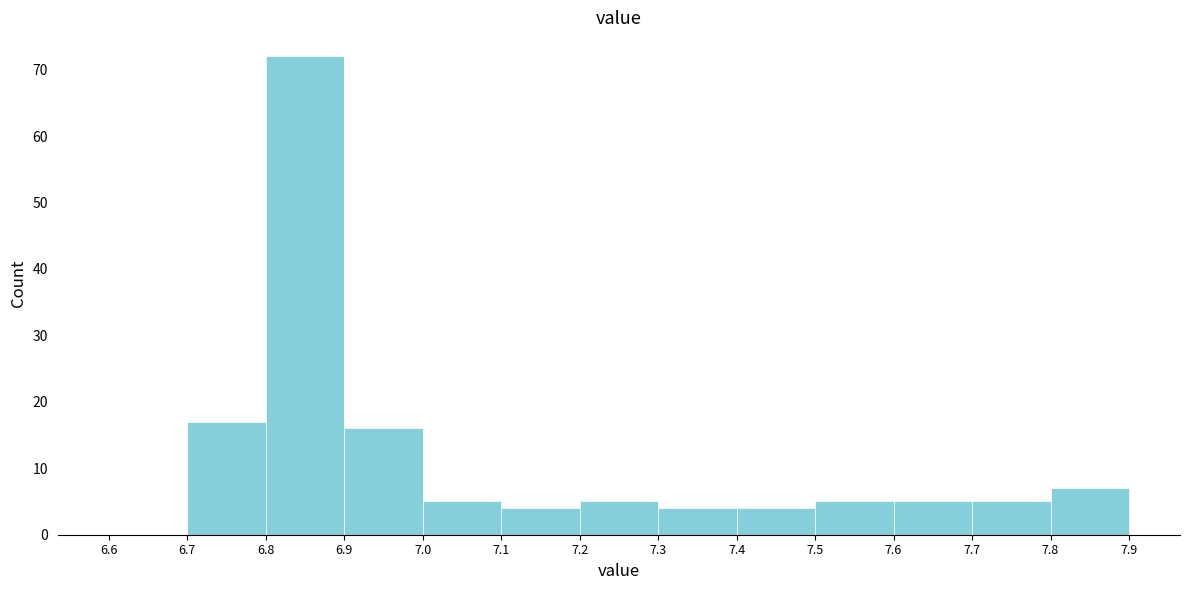

Over which range of the x-axis is the bar tallest?

6.8 to 6.9